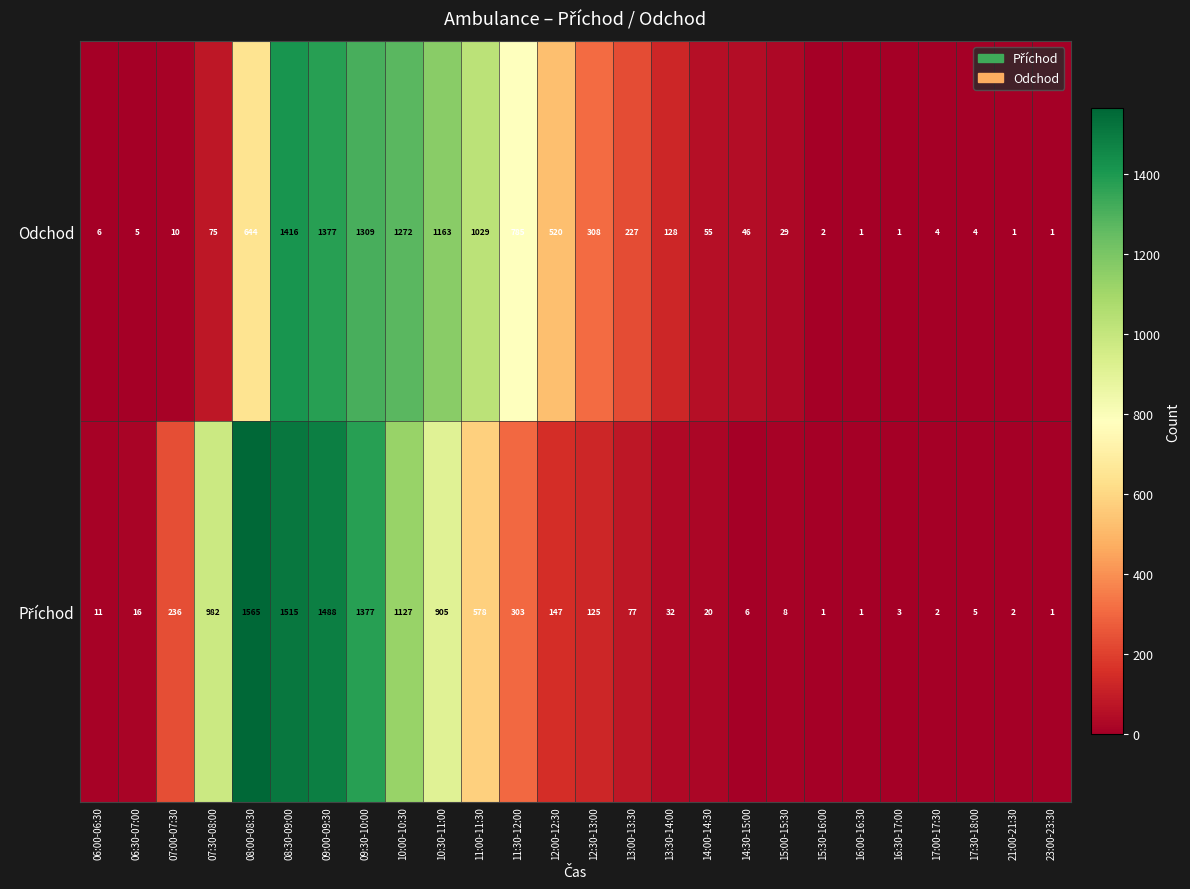

What is the sum of the Odchod values at 21:00-21:30 and 12:30-13:00?

309